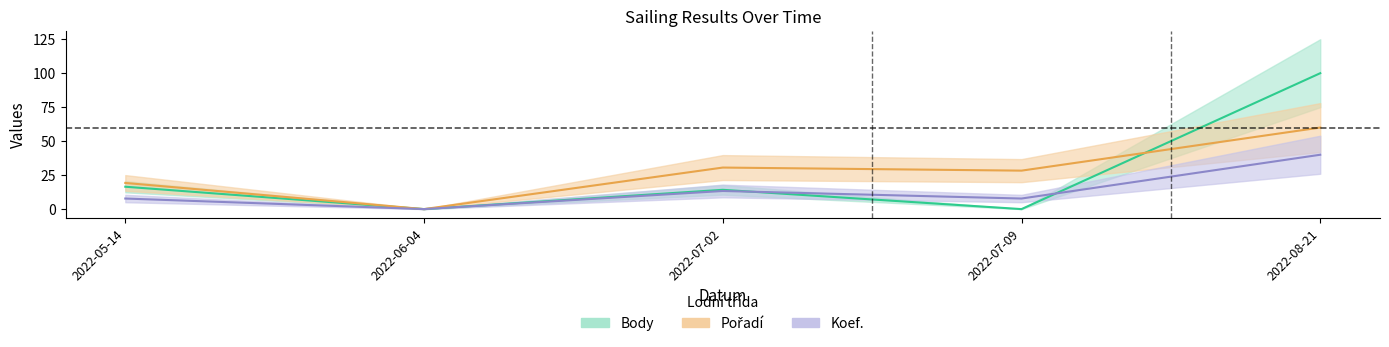

At which label does Body reach its minimum?

2022-06-04